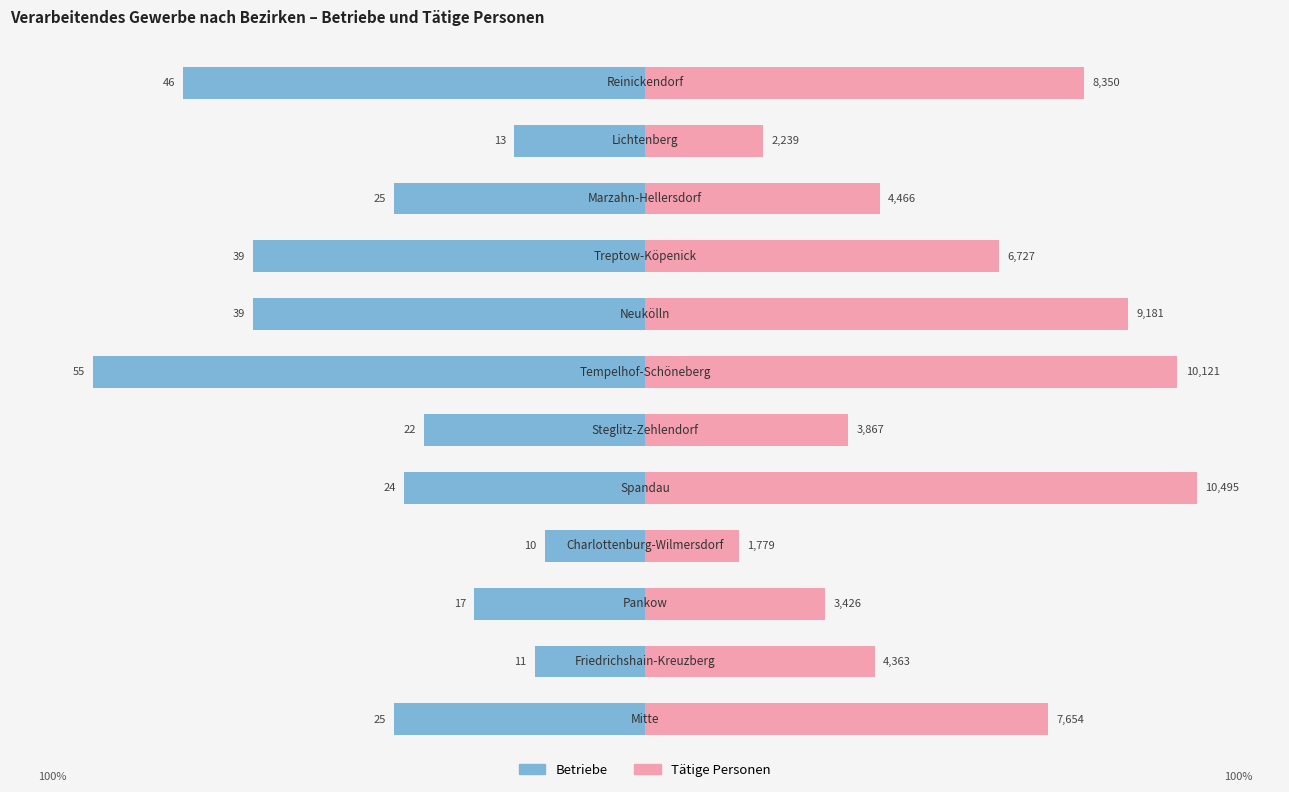

Reading left to right, transcribe all the data shown in this chart.

Betriebe: 0=-45.5	1=-20.0	2=-30.9	3=-18.2	4=-43.6	5=-40.0	6=-100.0	7=-70.9	8=-70.9	9=-45.5	10=-23.6	11=-83.6
Tätige Personen: 0=72.9	1=41.6	2=32.6	3=17.0	4=100.0	5=36.8	6=96.4	7=87.5	8=64.1	9=42.6	10=21.3	11=79.6